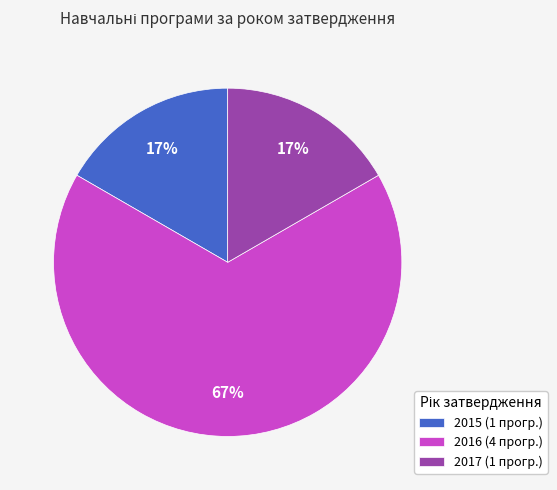

How many segments does this pie chart have?

3